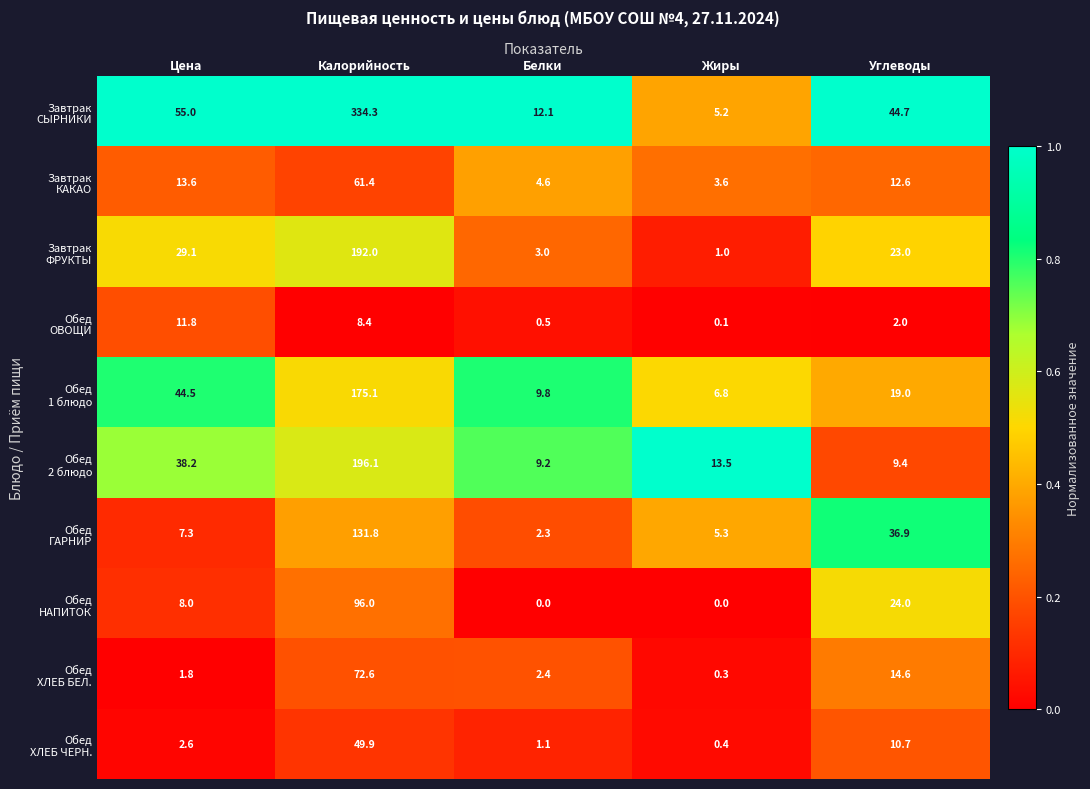

At which category is the sum across all series the highest?

Калорийность